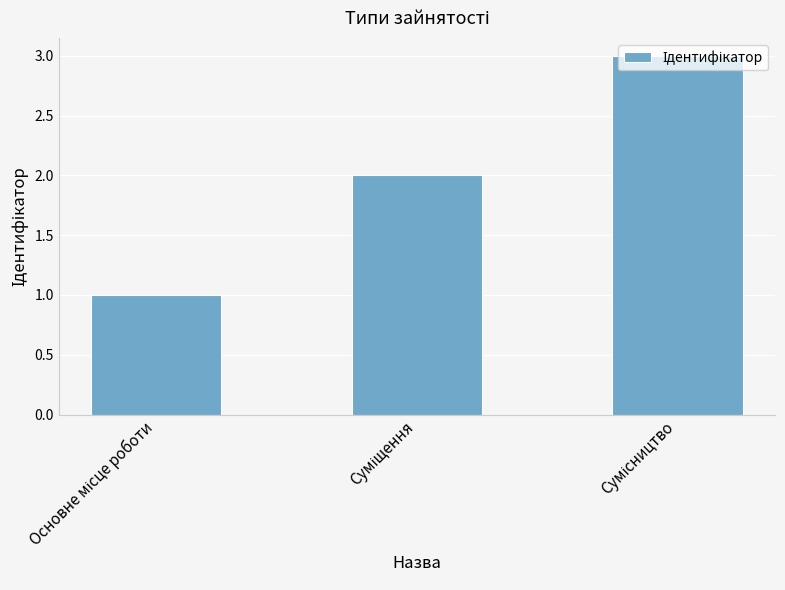

How many data points are less than 2?

1